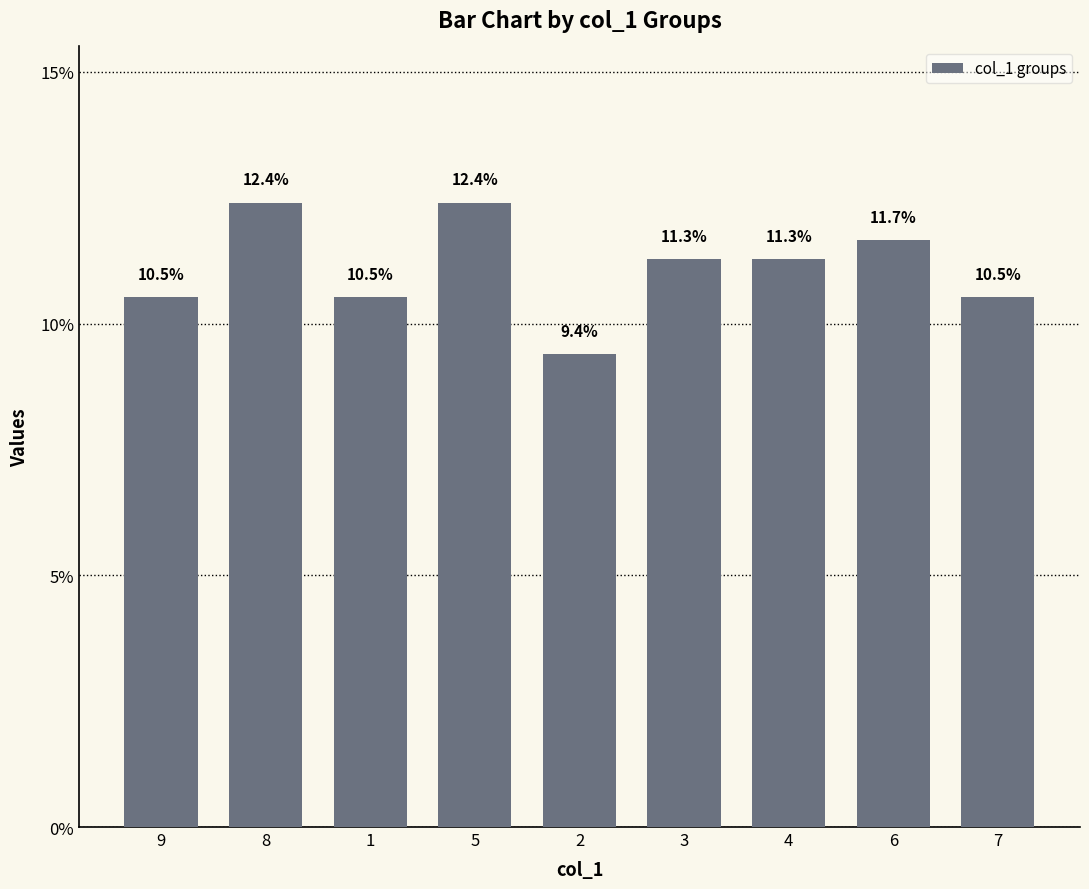

Reading right to left, transcribe all the data shown in this chart.

10.5	11.7	11.3	11.3	9.4	12.4	10.5	12.4	10.5